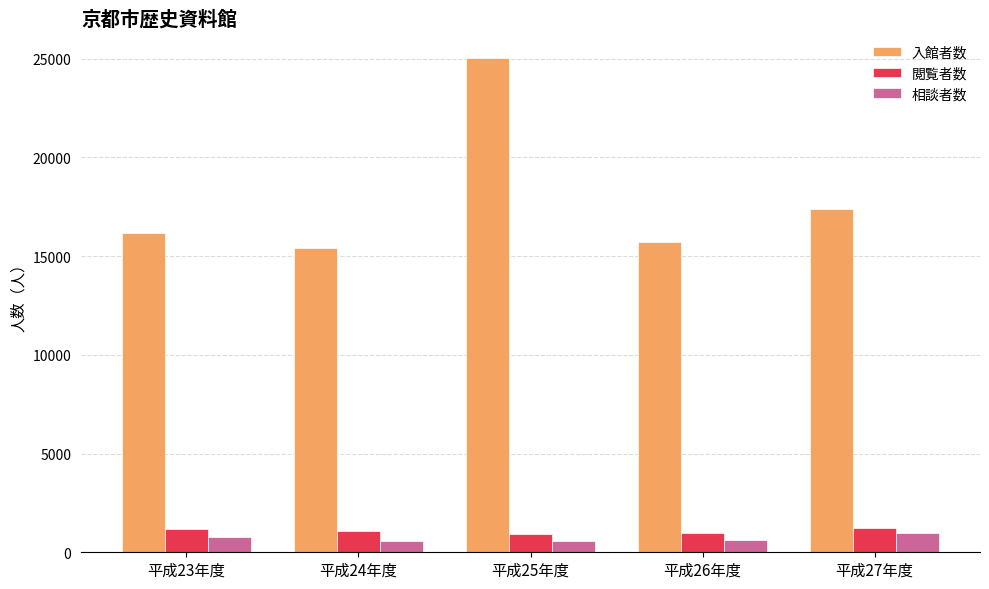

What is the sum of the 閲覧者数 values at 平成24年度 and 平成27年度?

2323